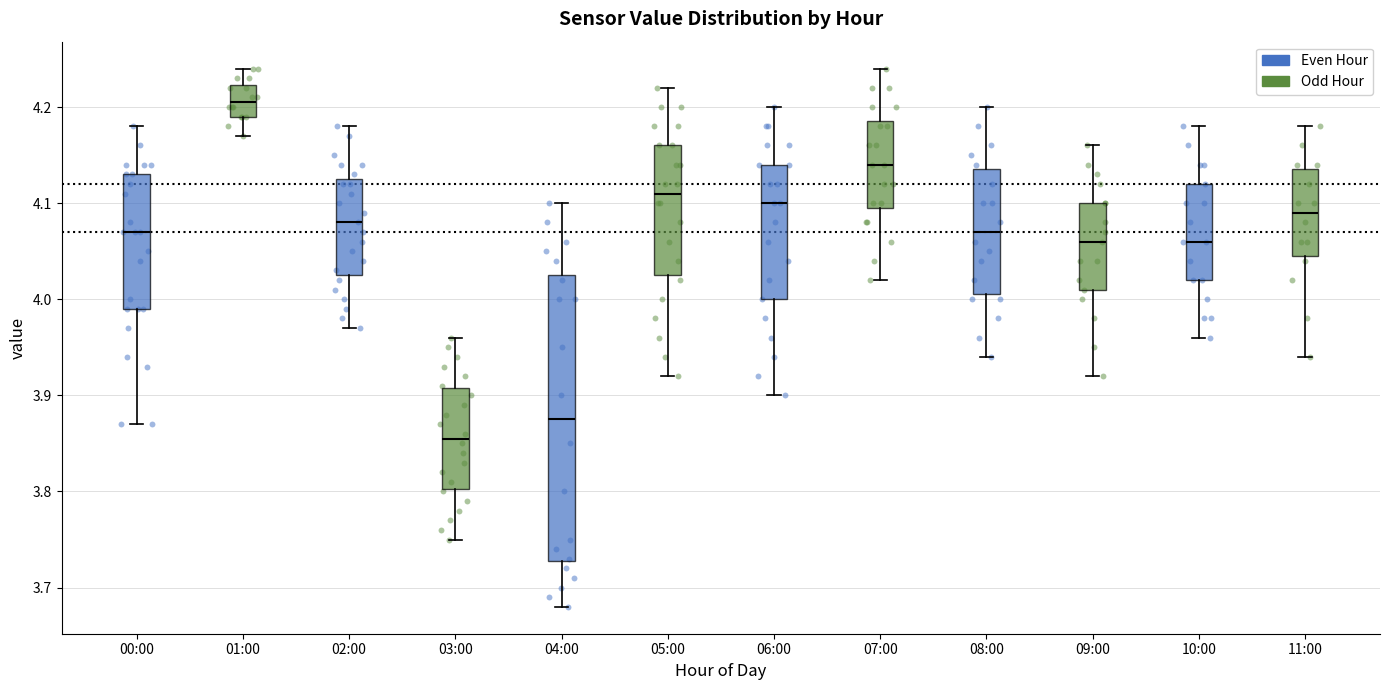

Where does the upper whisker of the box for 01:00 end on the y-axis? The values are not printed on the chart, so give them approximately, as read against the axis.

4.24